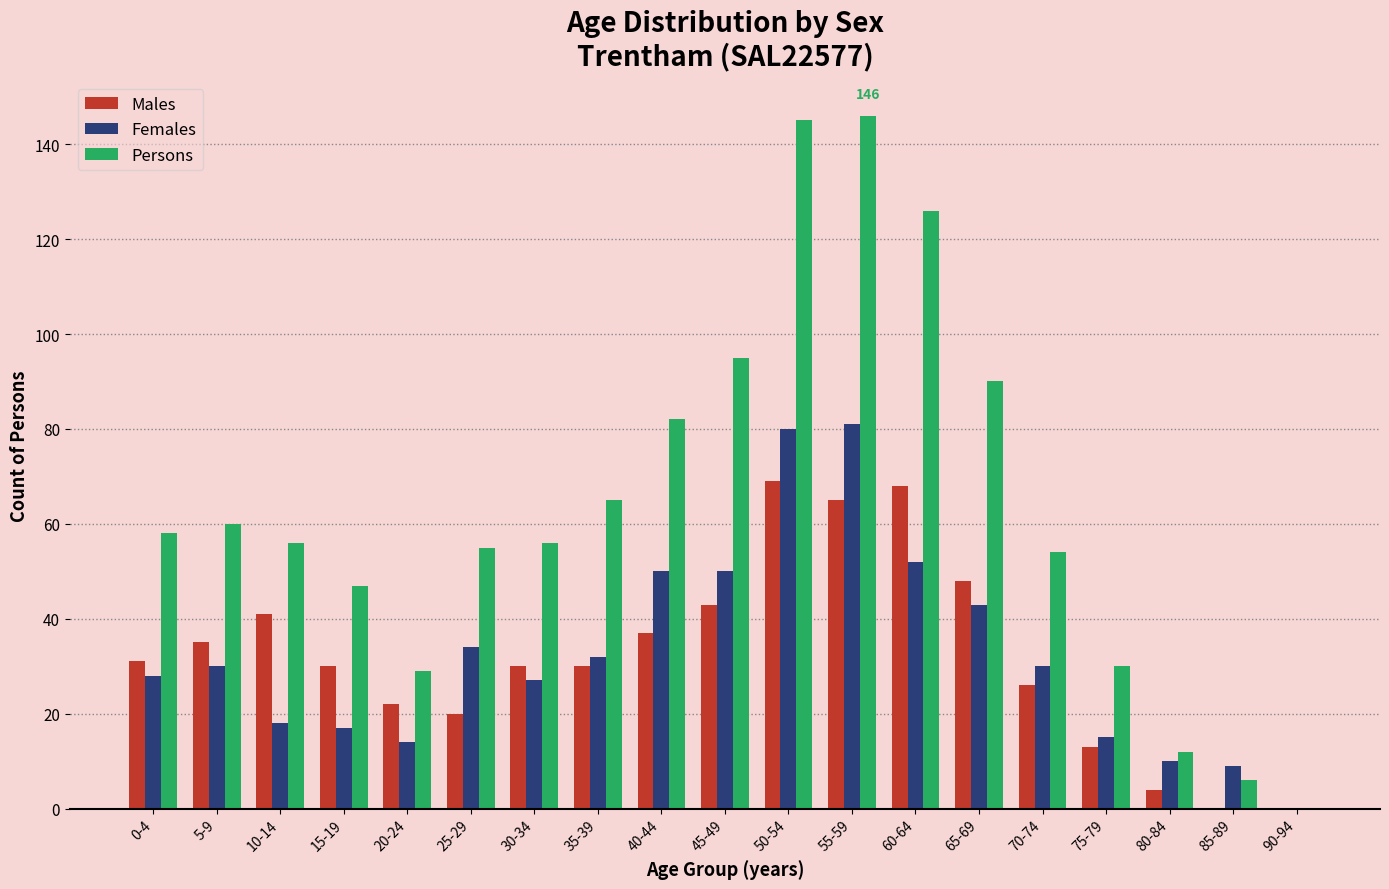

Reading right to left, list all the values displayed in this chart.

Males: 90-94=0	85-89=0	80-84=4	75-79=13	70-74=26	65-69=48	60-64=68	55-59=65	50-54=69	45-49=43	40-44=37	35-39=30	30-34=30	25-29=20	20-24=22	15-19=30	10-14=41	5-9=35	0-4=31
Females: 90-94=0	85-89=9	80-84=10	75-79=15	70-74=30	65-69=43	60-64=52	55-59=81	50-54=80	45-49=50	40-44=50	35-39=32	30-34=27	25-29=34	20-24=14	15-19=17	10-14=18	5-9=30	0-4=28
Persons: 90-94=0	85-89=6	80-84=12	75-79=30	70-74=54	65-69=90	60-64=126	55-59=146	50-54=145	45-49=95	40-44=82	35-39=65	30-34=56	25-29=55	20-24=29	15-19=47	10-14=56	5-9=60	0-4=58